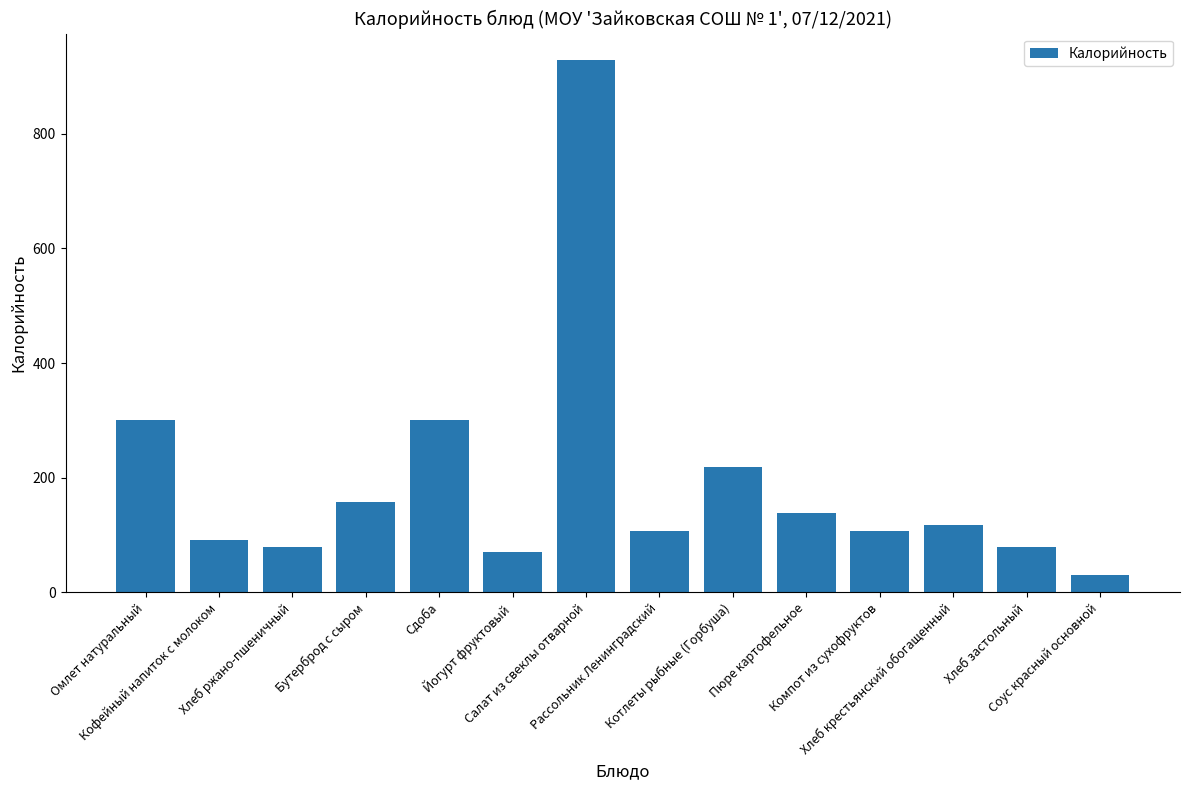

True or false: the data shows 157.0 at Бутерброд с сыром.

True